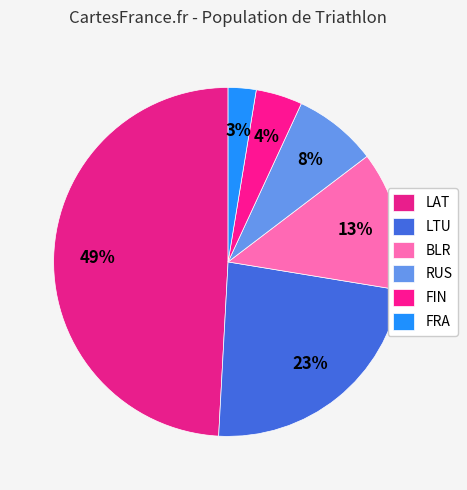

Which slice is the smallest?

FRA